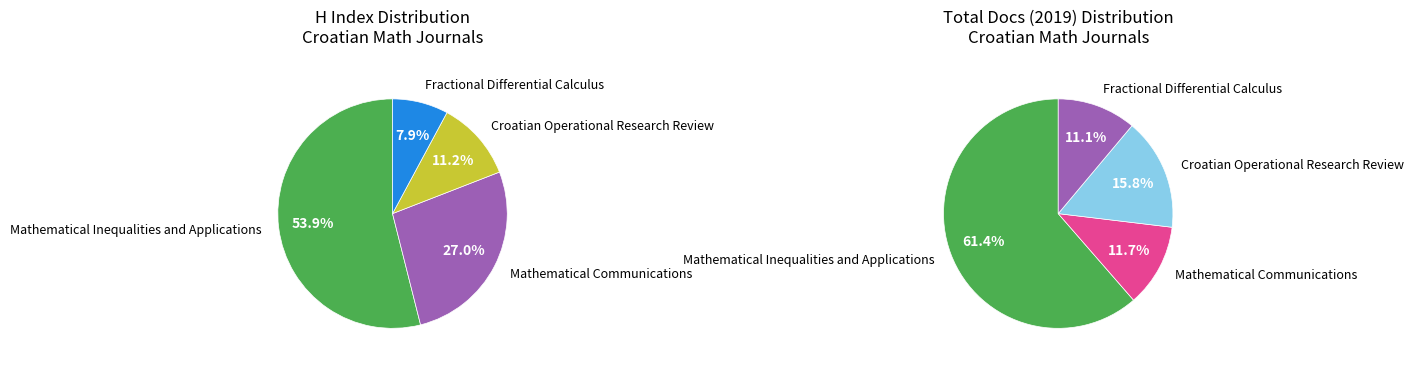

Does Croatian Operational Research Review represent more than half of the total?

No